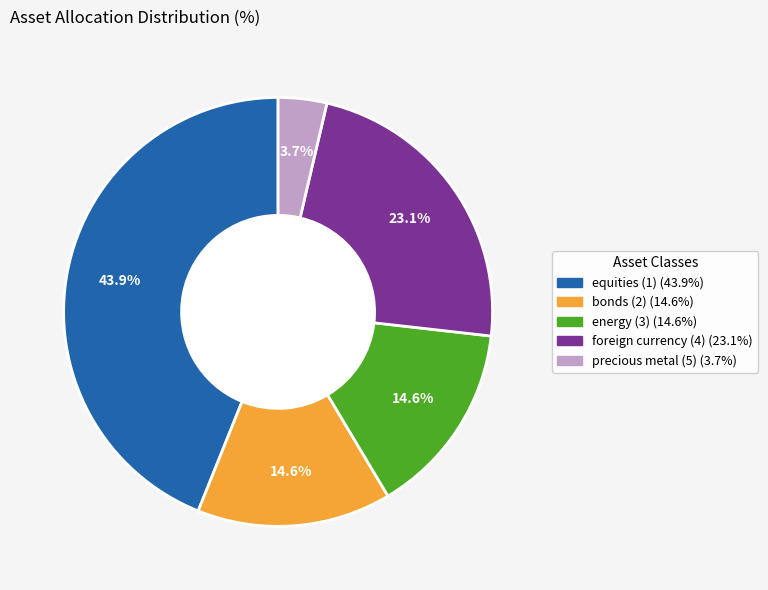

To the nearest percent, what portion does equities (1) represent?

44%